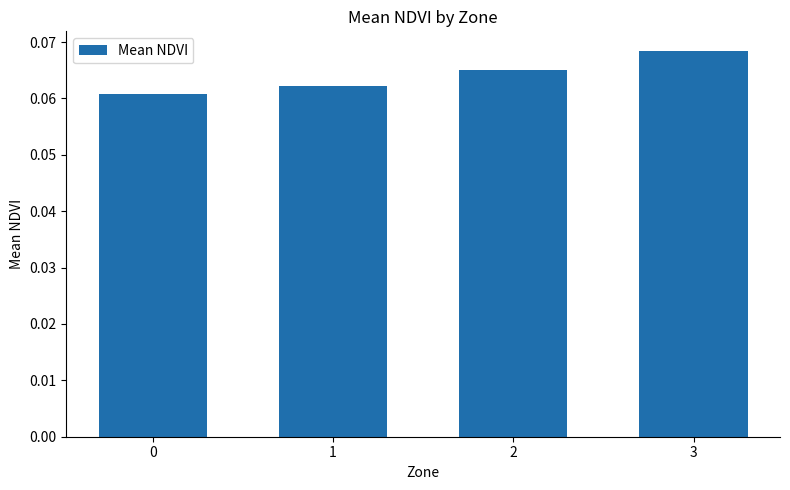

Count the values in the range 0 to 1.

4